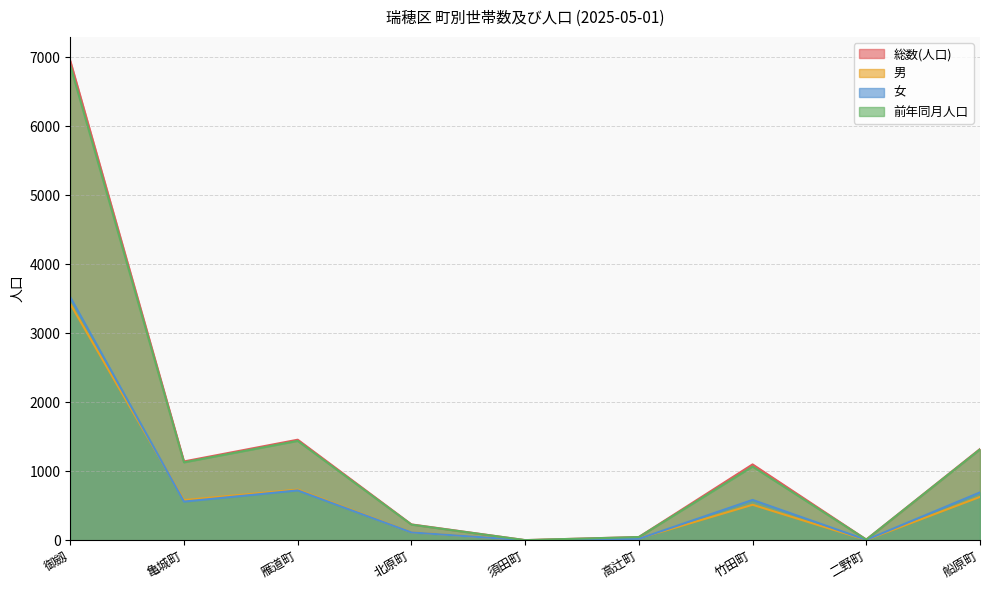

Read the 総数(人口) value at 高辻町, to the nearest 50.

50